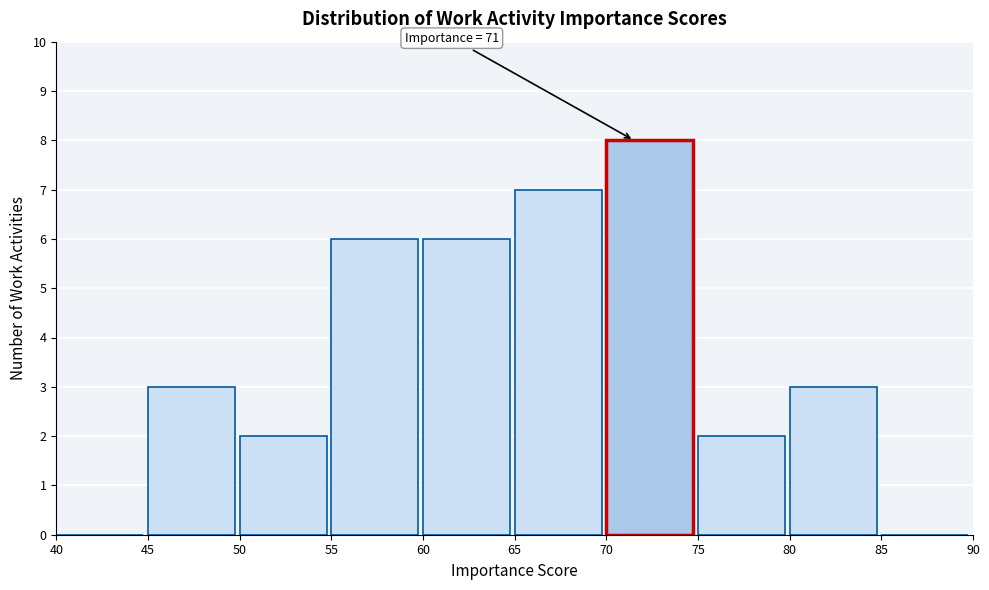

Over which range of the x-axis is the bar tallest?

70 to 75